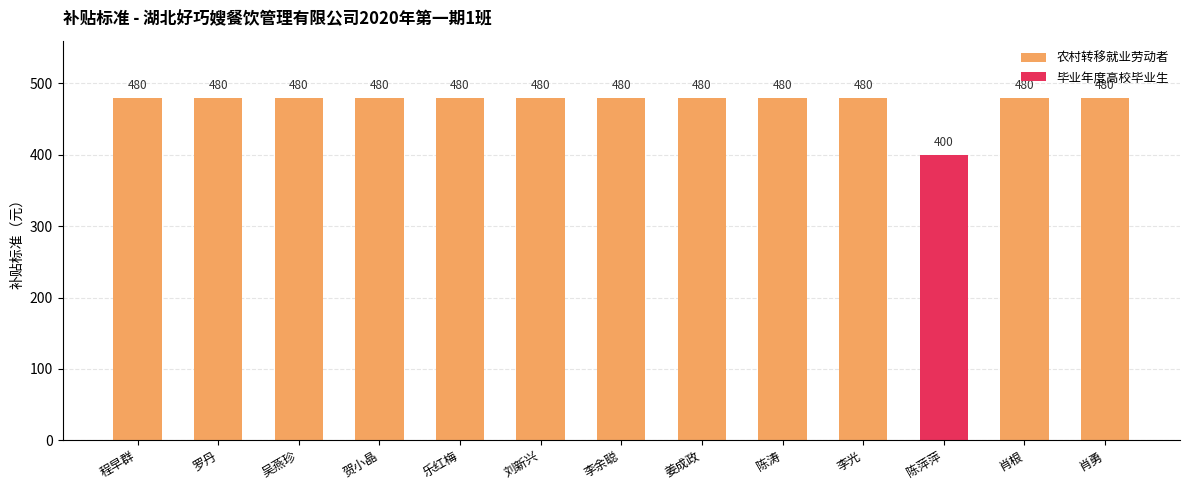

What is the maximum value for 农村转移就业劳动者?

480